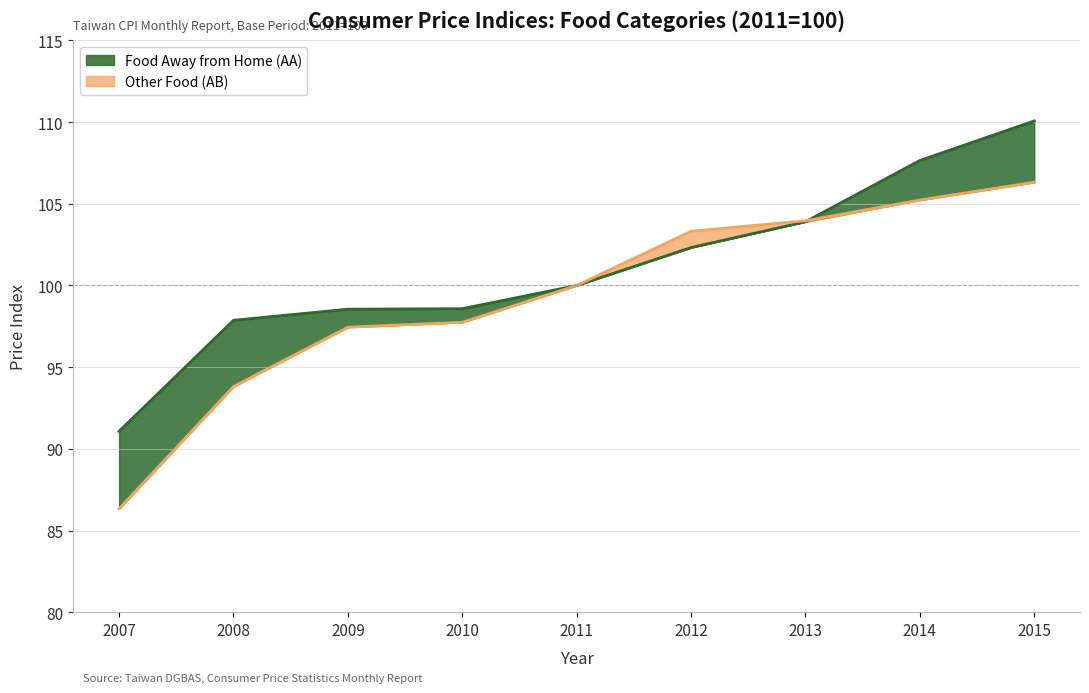

Reading left to right, list all the values displayed in this chart.

Food Away from Home (AA): 91.1	97.9	98.5	98.6	100.0	102.3	103.9	107.7	110.1
Other Food (AB): 86.3	93.8	97.5	97.8	100.0	103.3	104.0	105.2	106.3